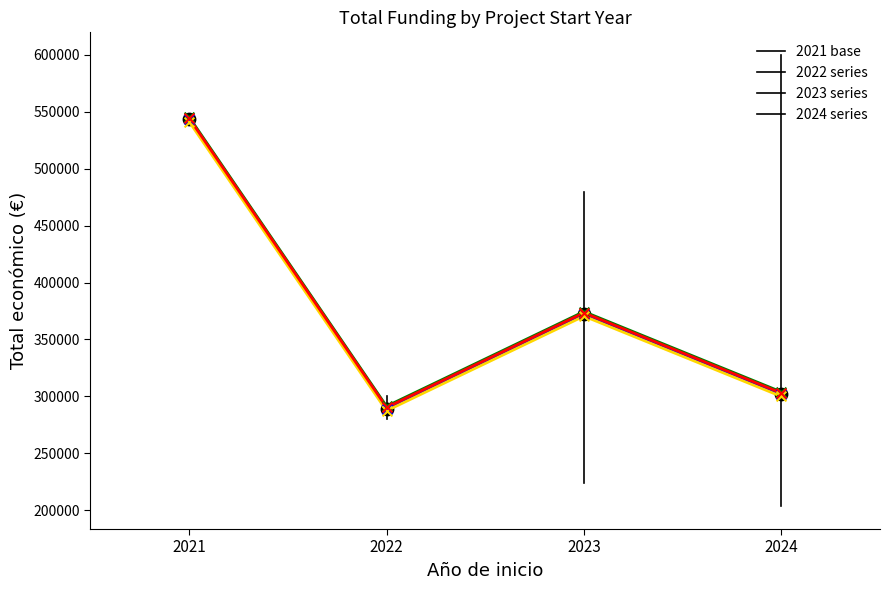

What is the total value across all series at 2024?

1208501.5